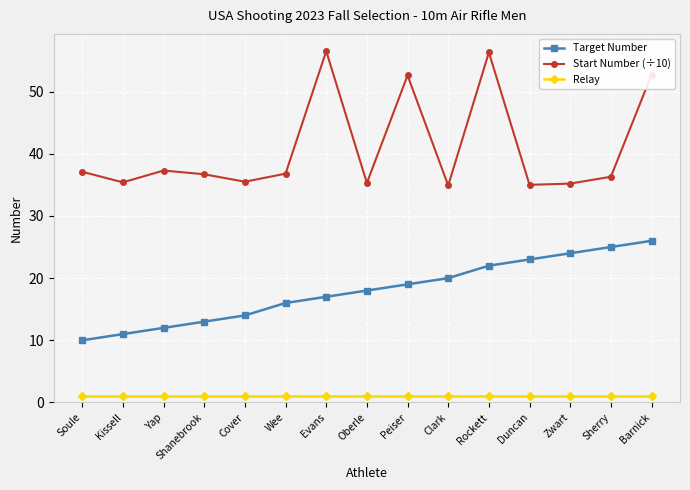

True or false: Relay and Start Number (÷10) intersect in this chart.

False